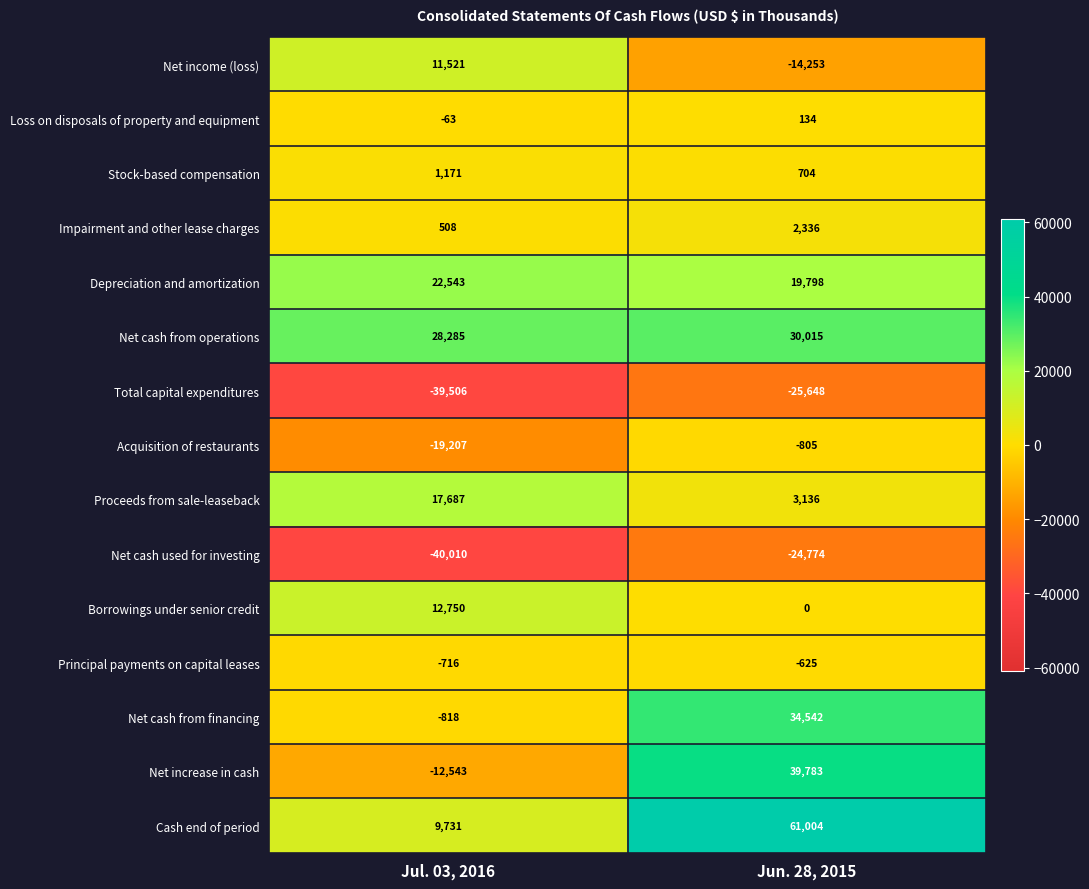

What is the difference between the Net cash used for investing values at Jul. 03, 2016 and Jun. 28, 2015?

15236